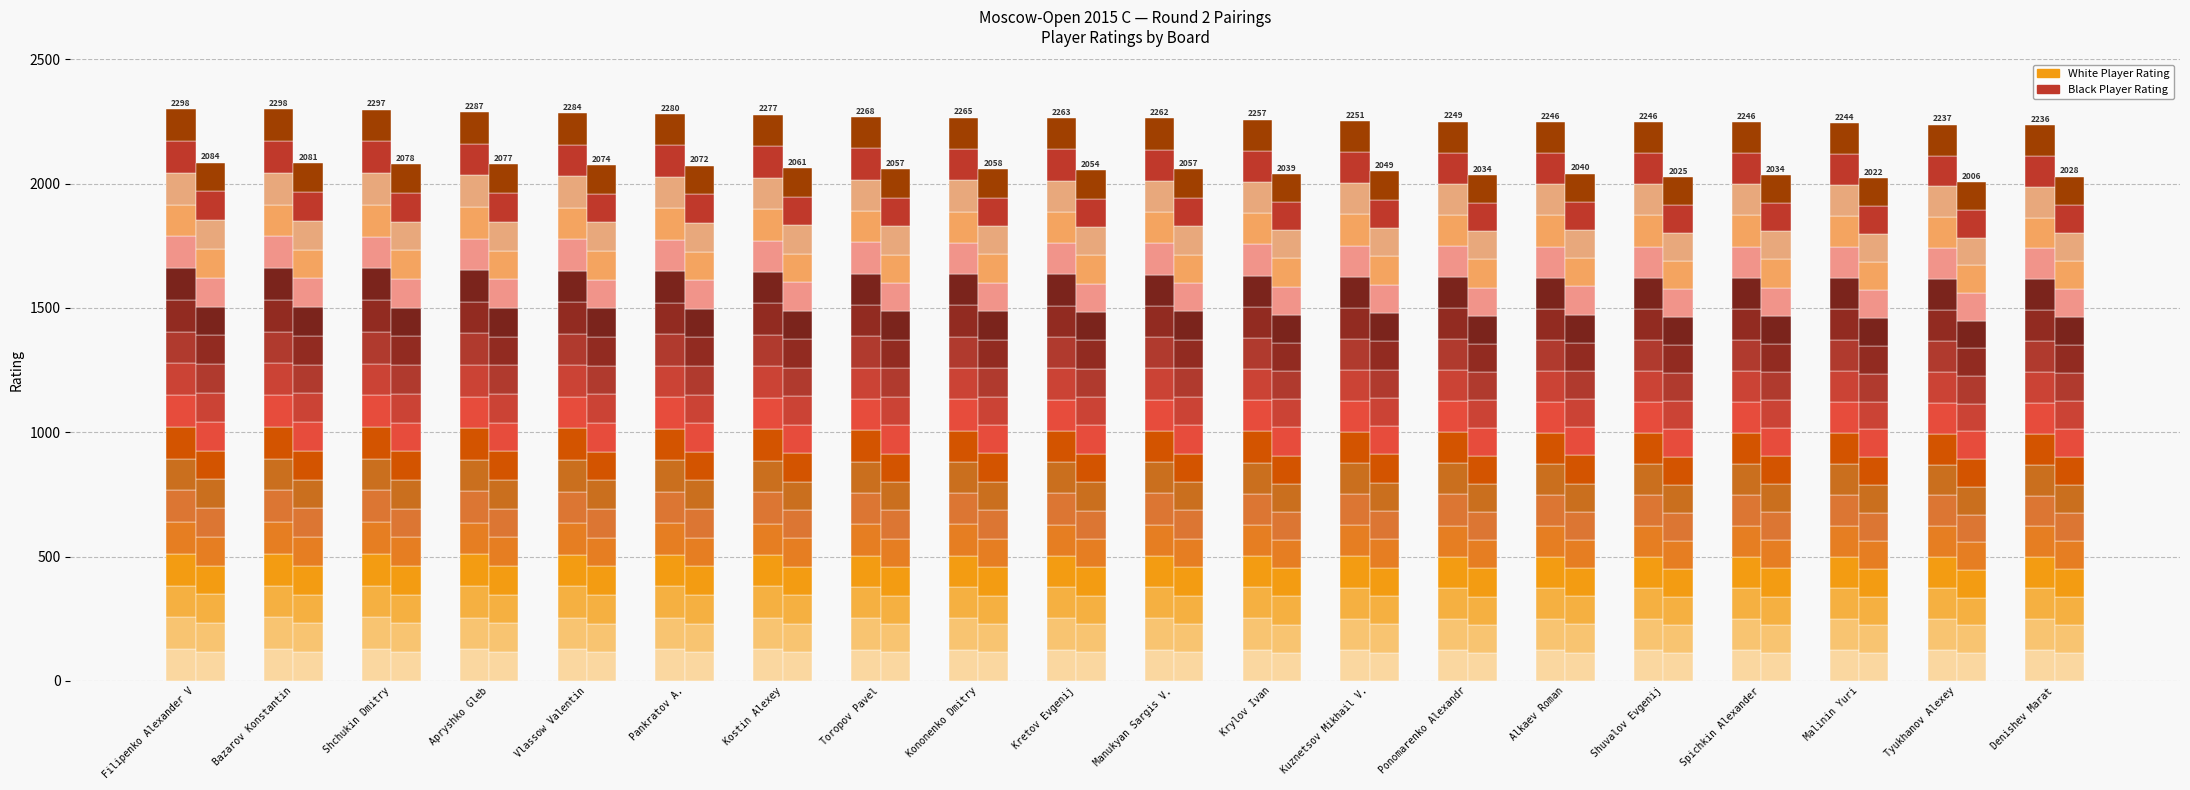

At which label does White-seg-1 reach its peak?

Filipenko Alexander V